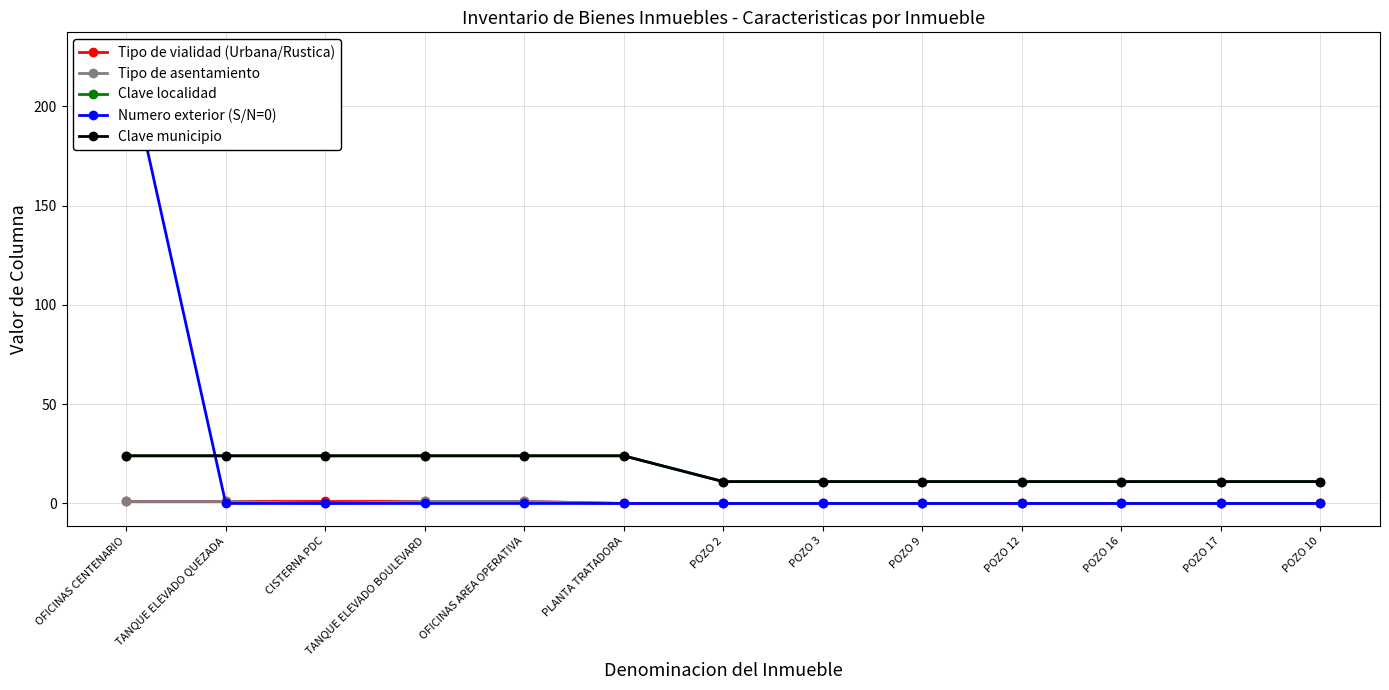

The Clave localidad series shows 6 at POZO 12. True or false?

False